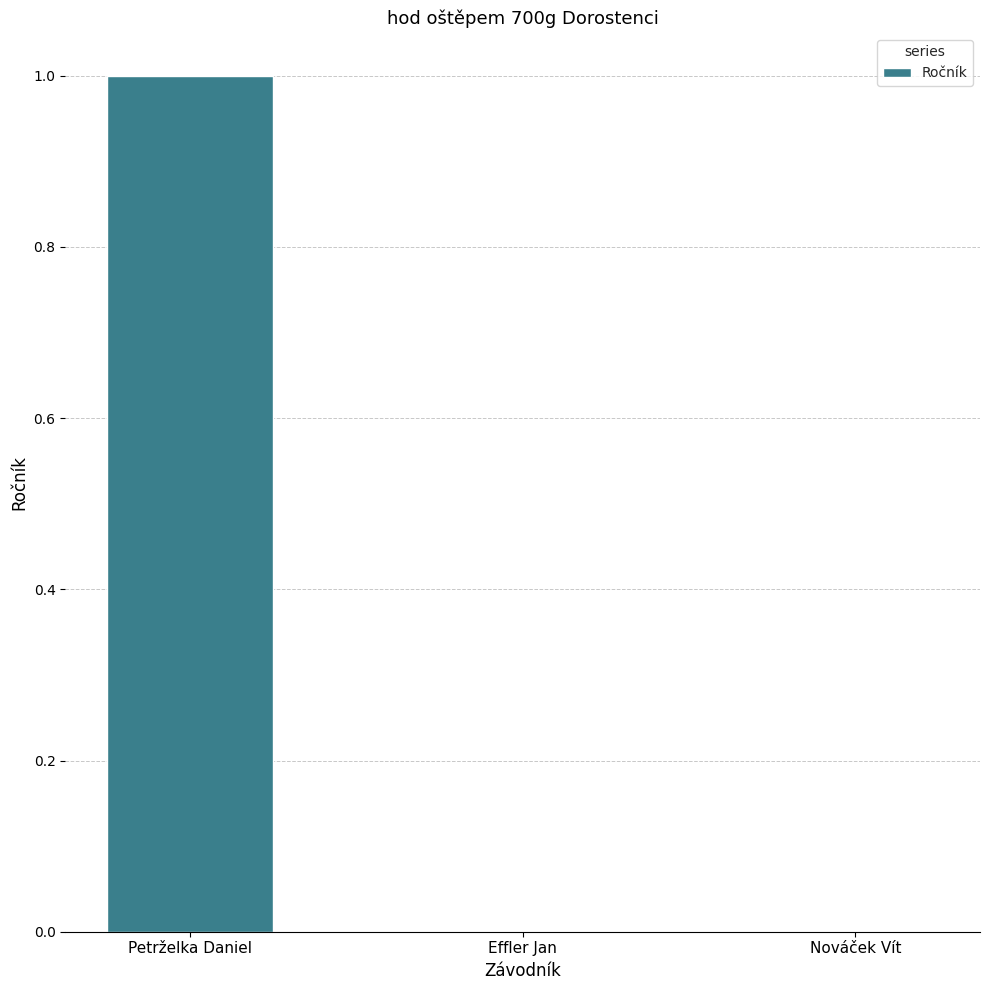

Is it true that the value at Petrželka Daniel is 1?

True